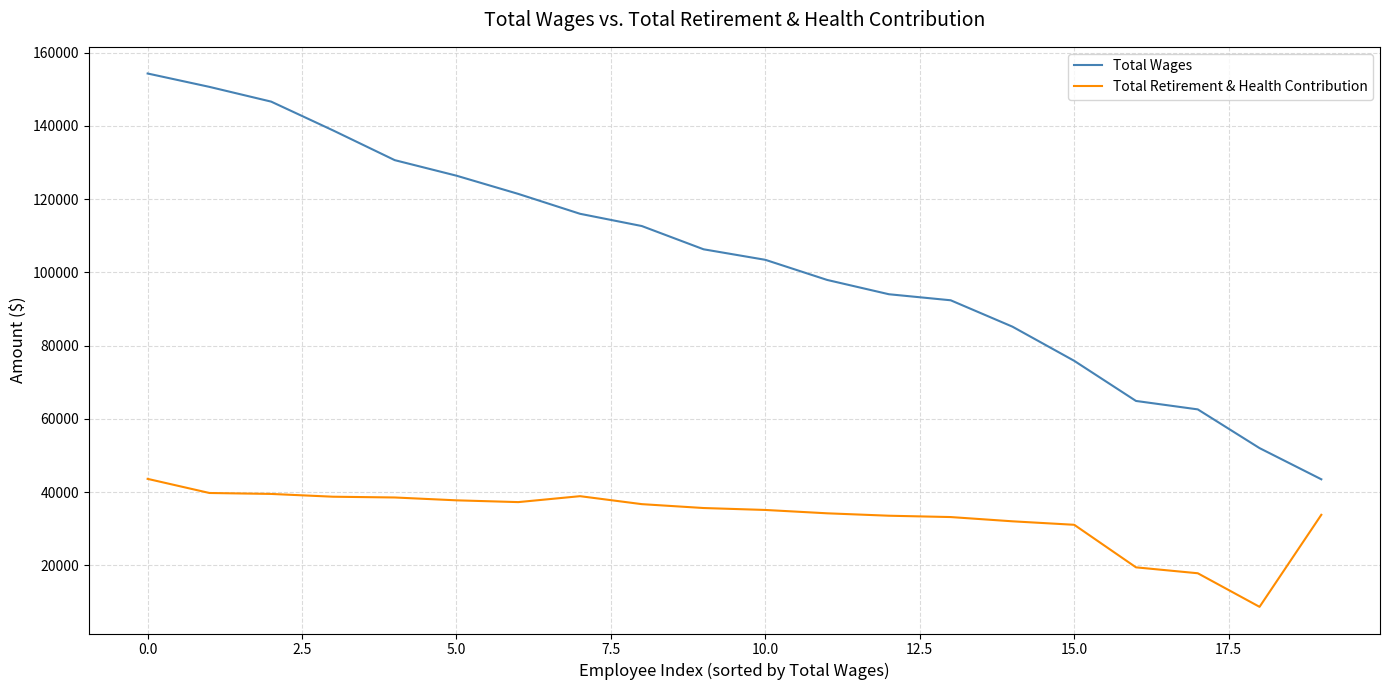

True or false: Total Wages and Total Retirement & Health Contribution intersect in this chart.

False